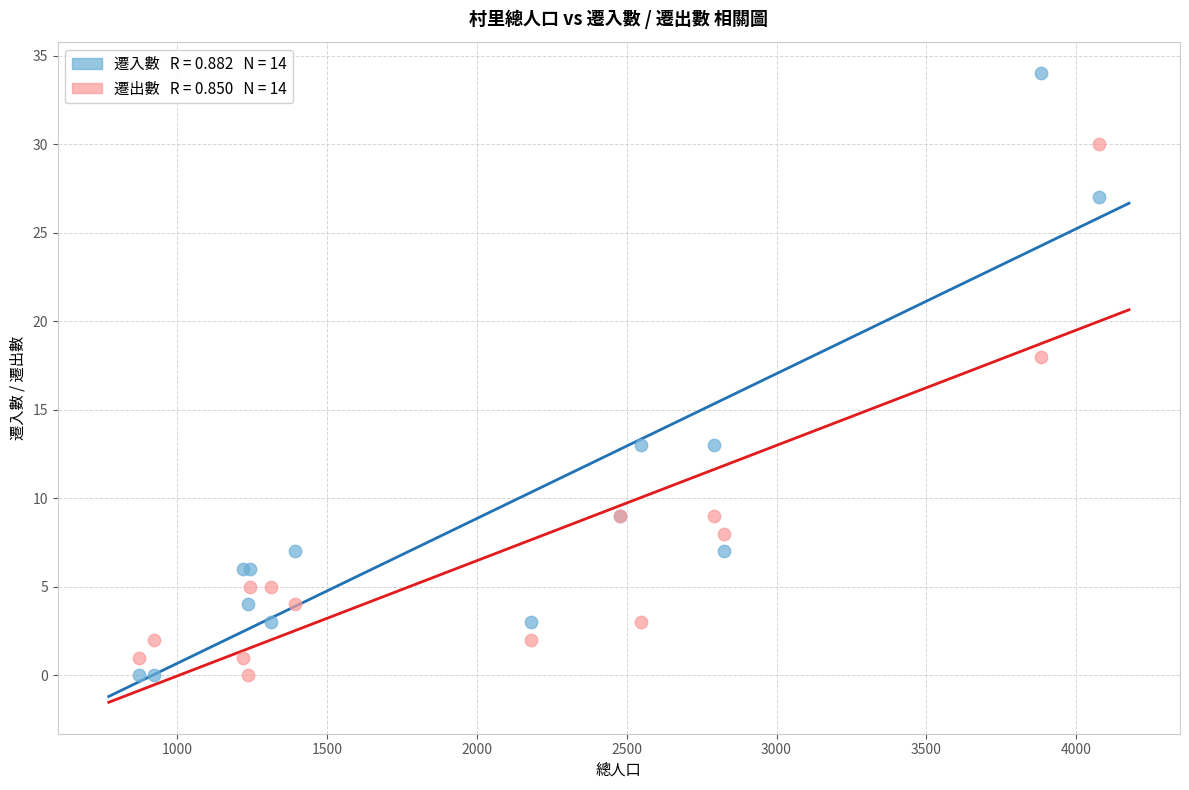

Across all series, what Y value is closest to 17?

18